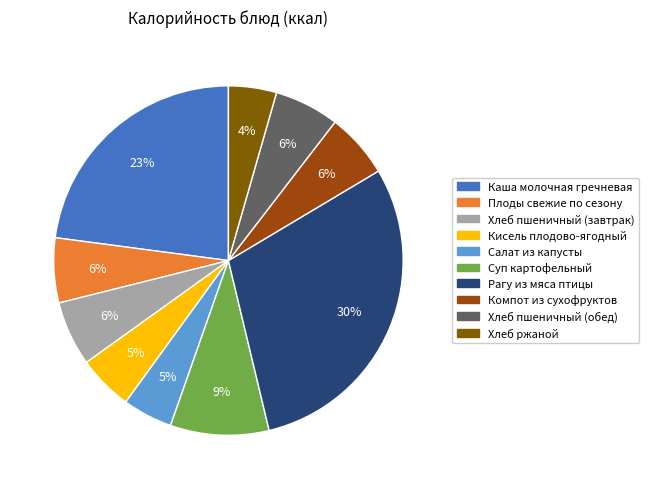

To the nearest percent, what percentage of the pie is Хлеб ржаной?

4%